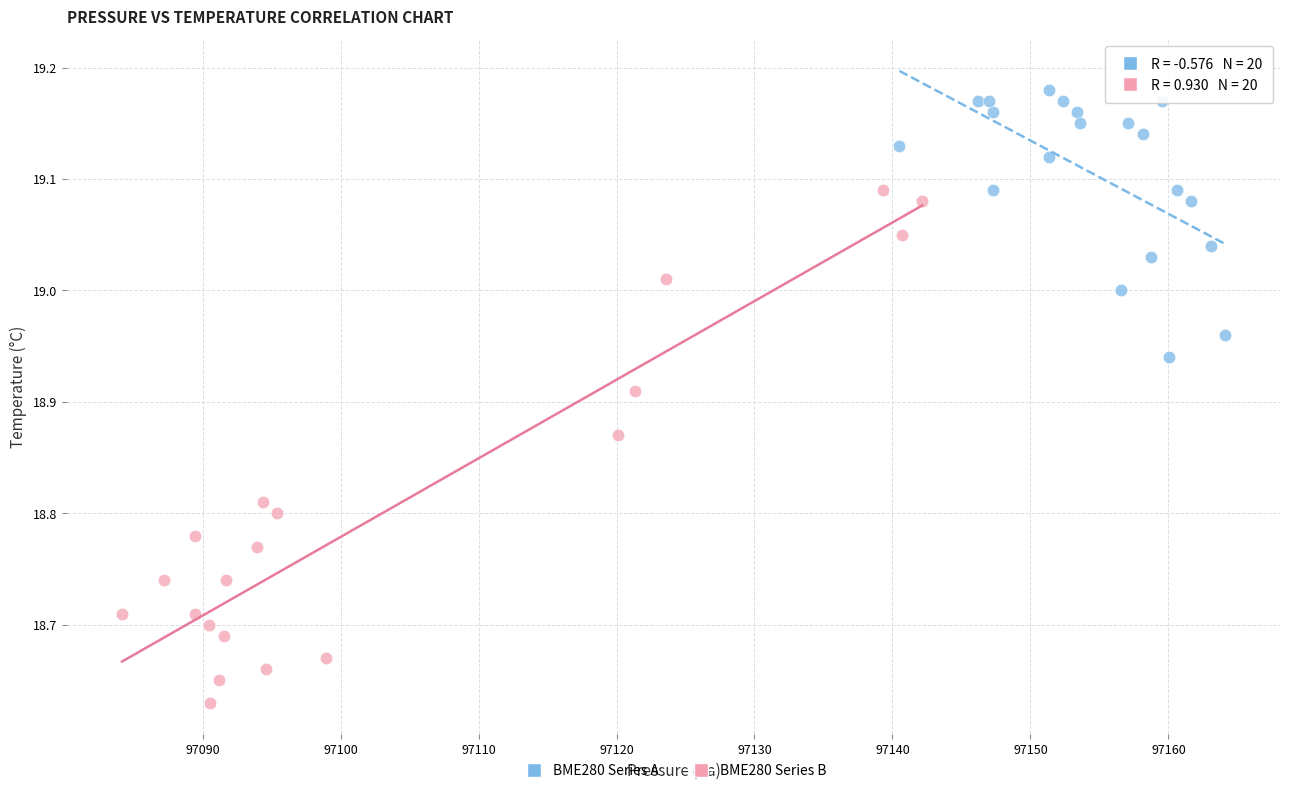

Which series has the widest spread of Y values?

BME280 Series B